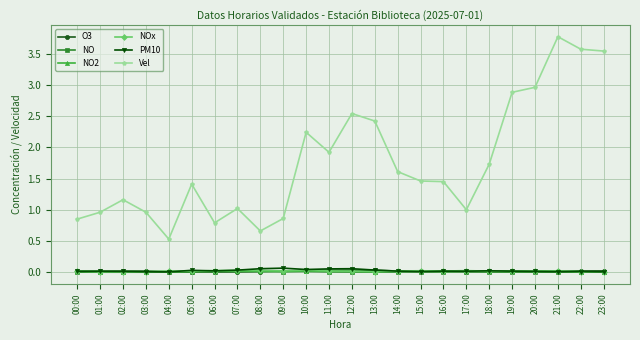

True or false: NO2 has more than 0 points higher than both neighbors.

True